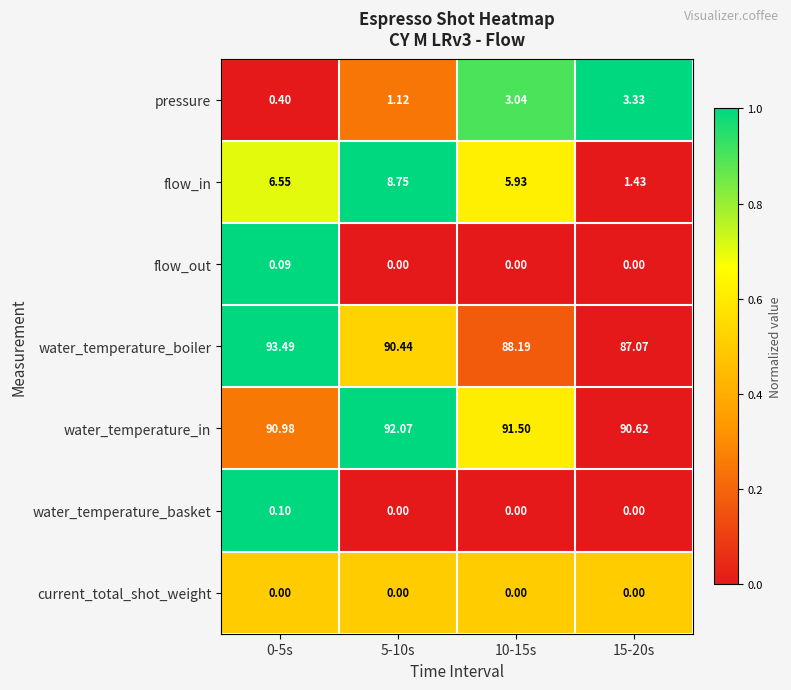

Which series has the largest total across all categories?

water_temperature_in